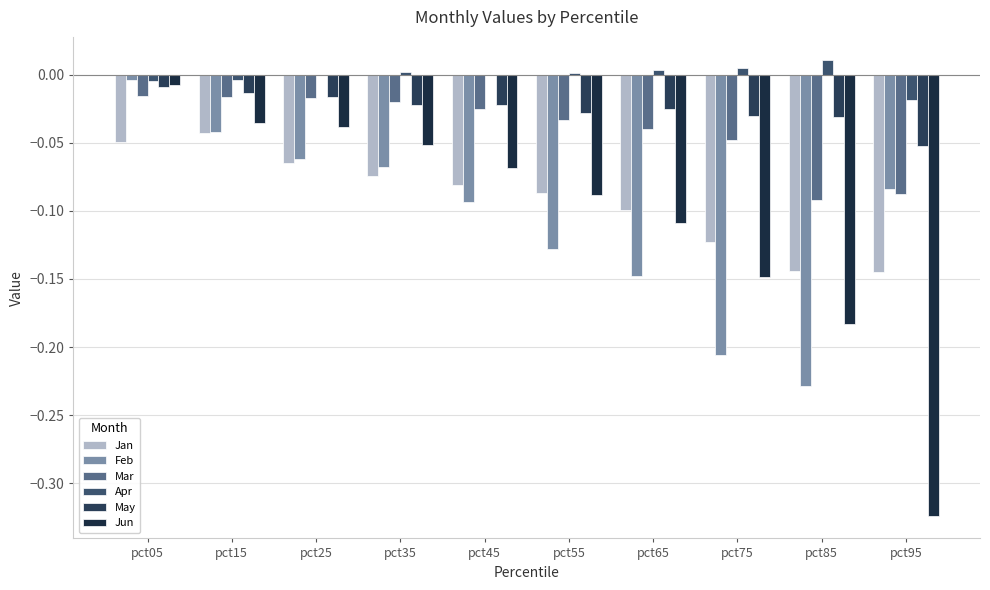

Where is May nearest to the value 0?

pct05